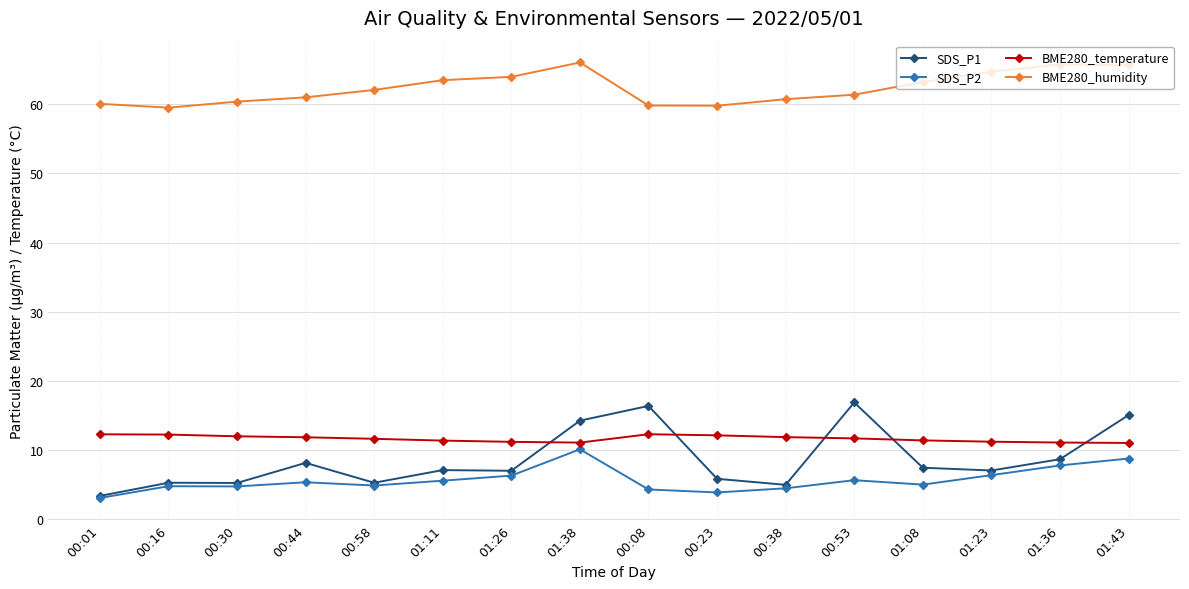

True or false: BME280_humidity and SDS_P2 intersect in this chart.

False